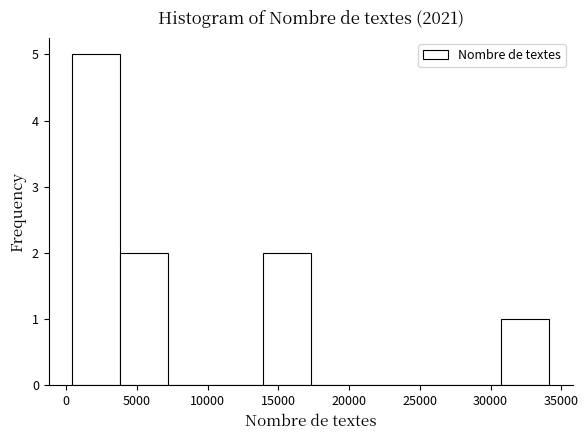

Reading left to right, transcribe this chart: for each bar, give the range it covers on the x-axis and its height. Neither the bar edges nor the heights are printed on the chart, so give them approximately, as read against the axes.

500 to 4000: 5
4000 to 7000: 2
7000 to 10500: 0
10500 to 14000: 0
14000 to 17500: 2
17500 to 20500: 0
20500 to 24000: 0
24000 to 27500: 0
27500 to 31000: 0
31000 to 34000: 1